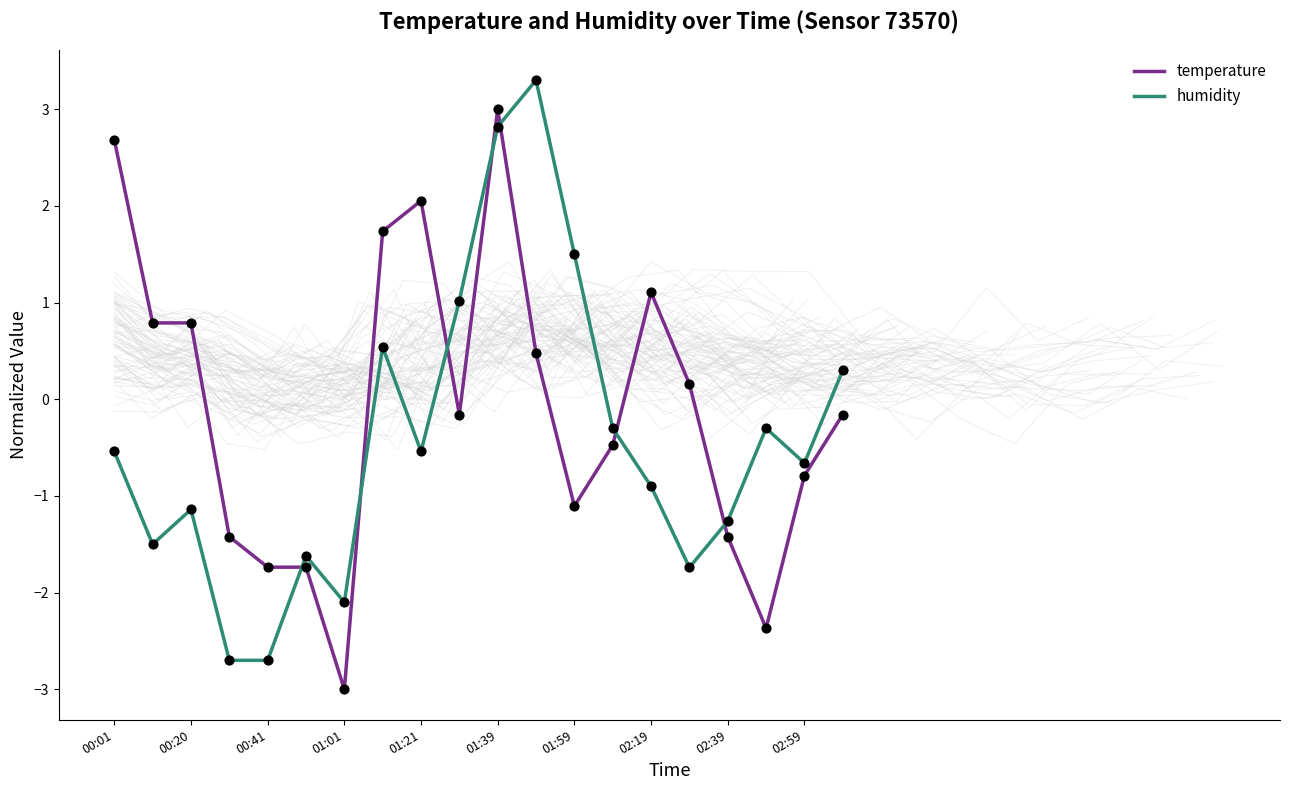

Which series has the largest total across all categories?

temperature